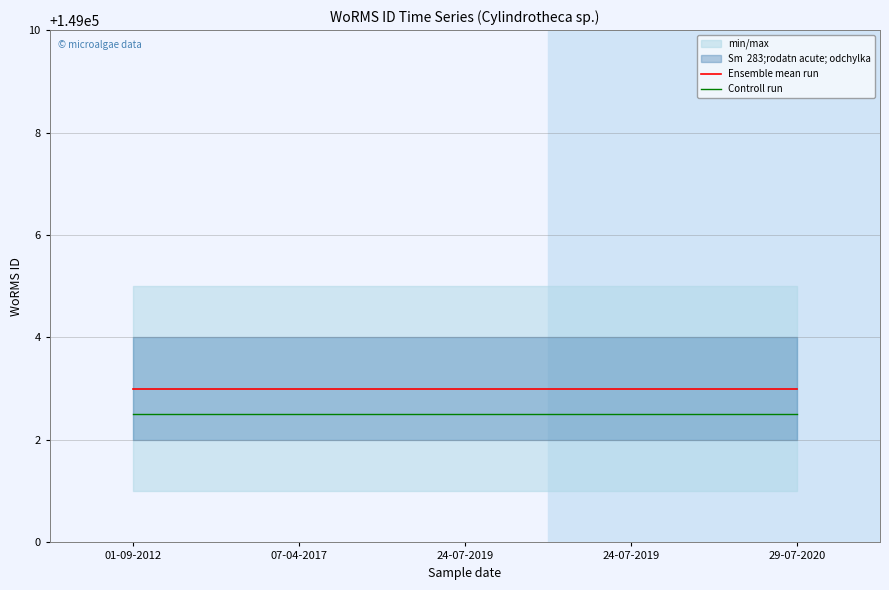

True or false: Ensemble mean run has a value of 149003.0 at 24-07-2019.

True